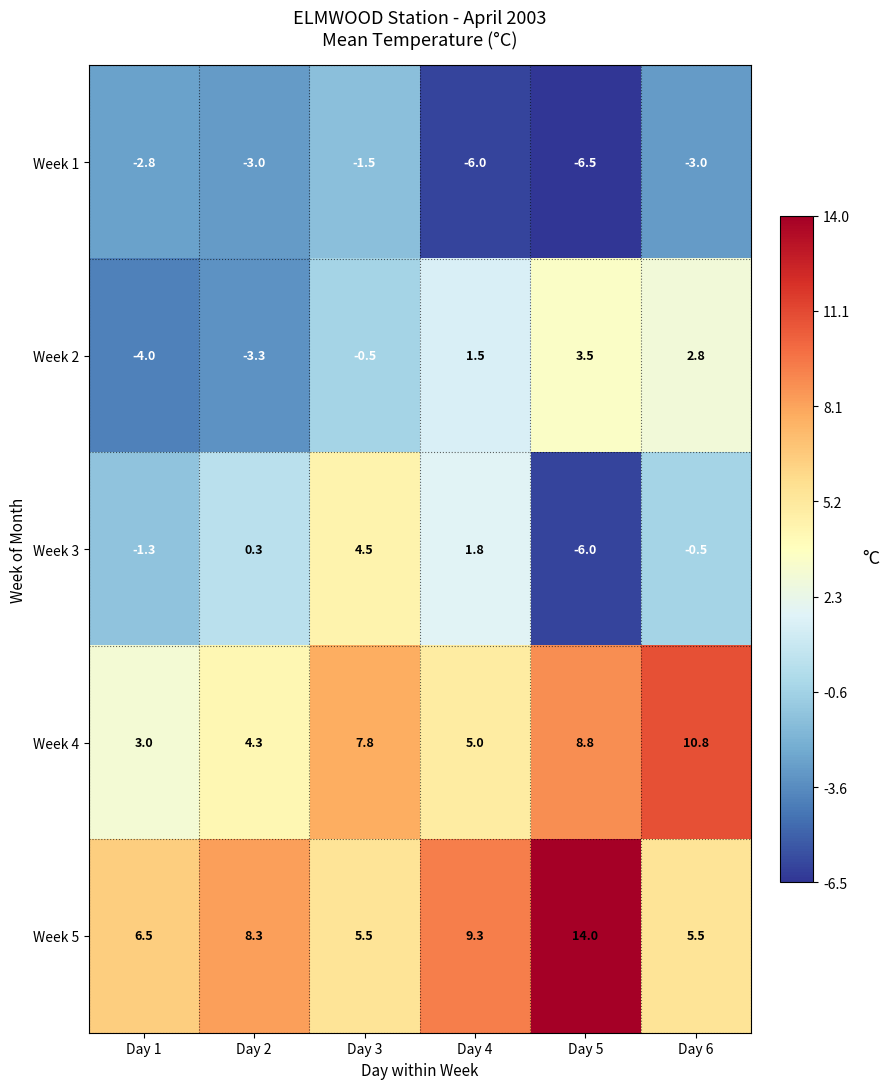

The value of Week 3 at Day 1 is -0.9. True or false?

False